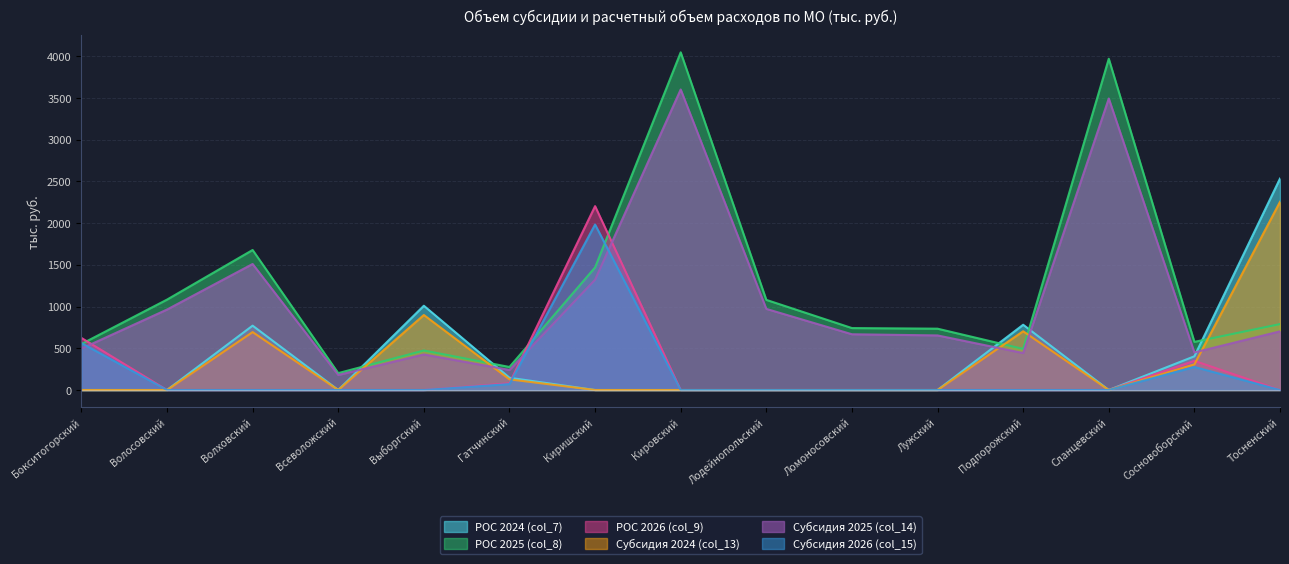

How many data points does each series have?

15